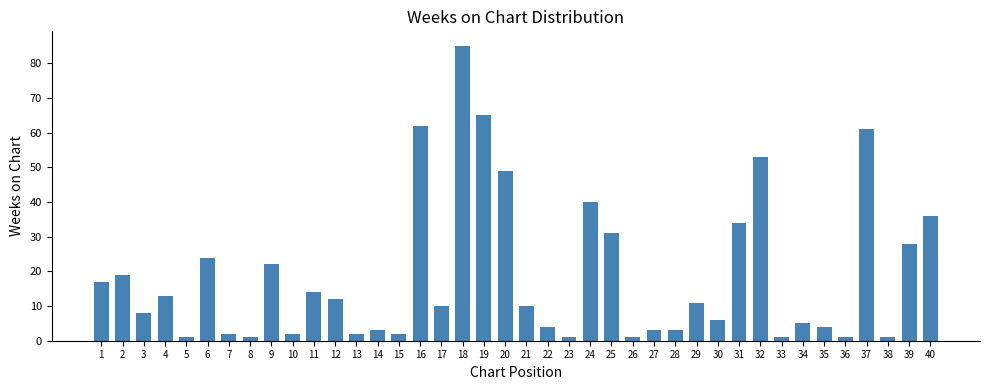

True or false: the data shows 11 at 6.

False